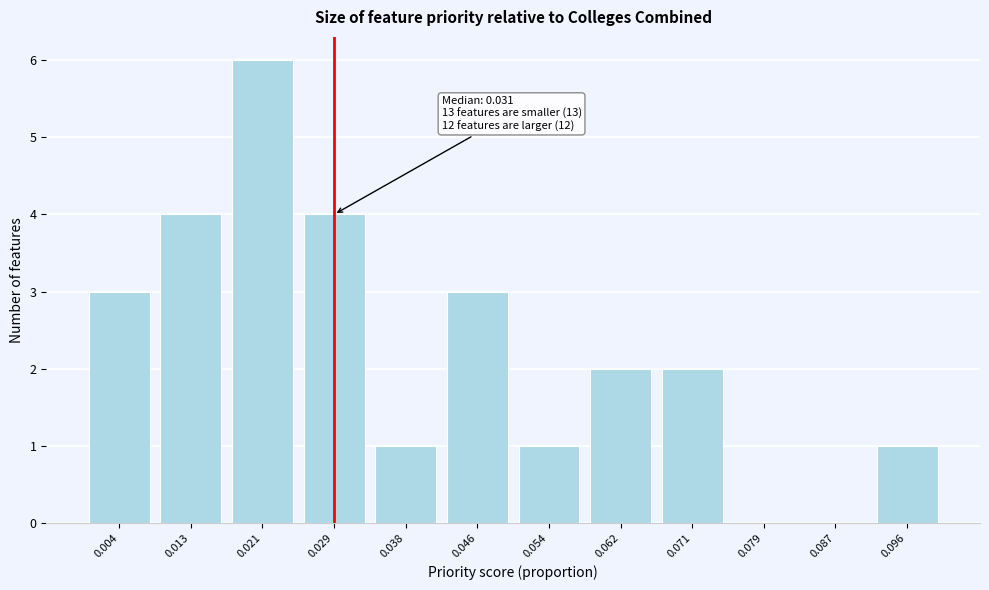

Reading left to right, transcribe all the data shown in this chart.

0.004=3	0.013=4	0.021=6	0.029=4	0.038=1	0.046=3	0.054=1	0.062=2	0.071=2	0.079=0	0.087=0	0.096=1